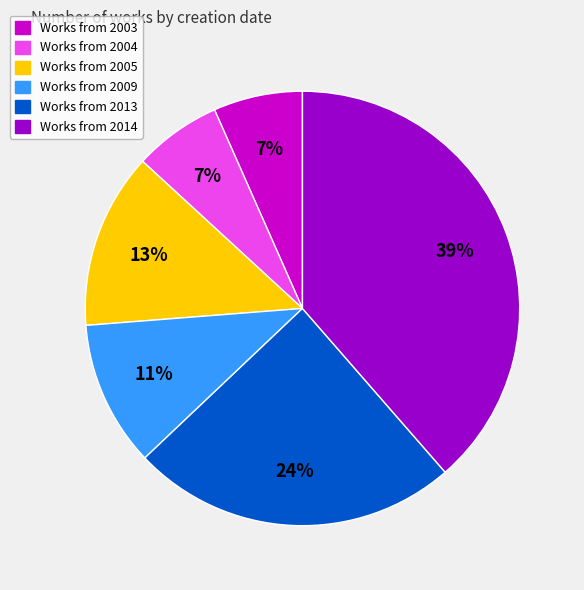

Does any single category account for the majority?

No